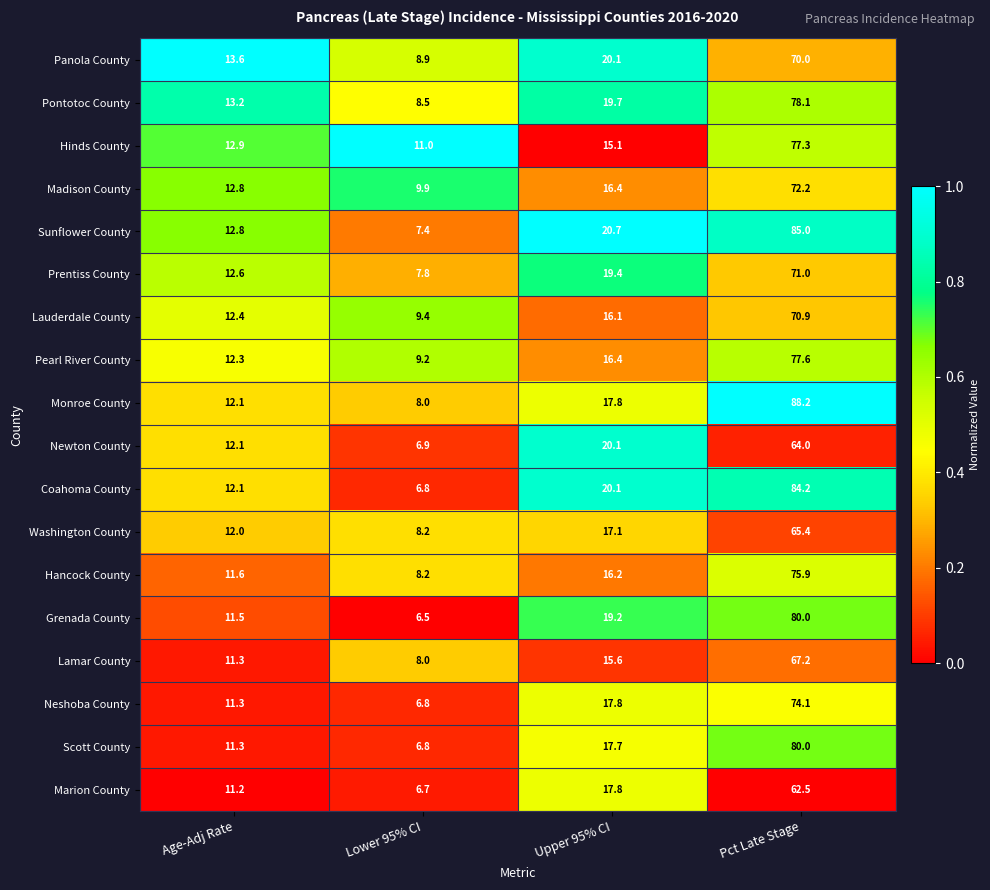

Which series has the largest range (max minus min)?

Monroe County